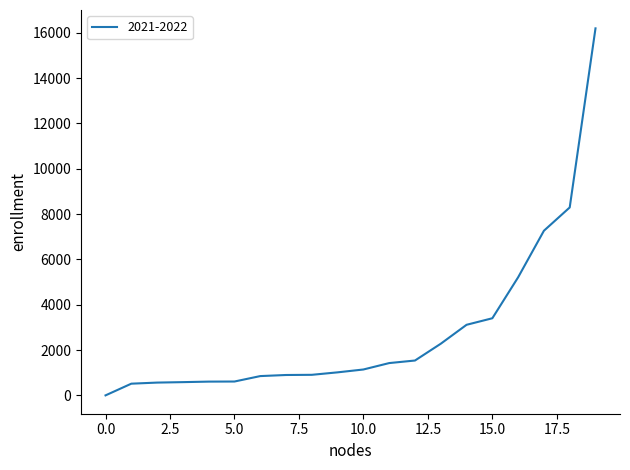

What is the difference between the maximum and minimum values?

16195